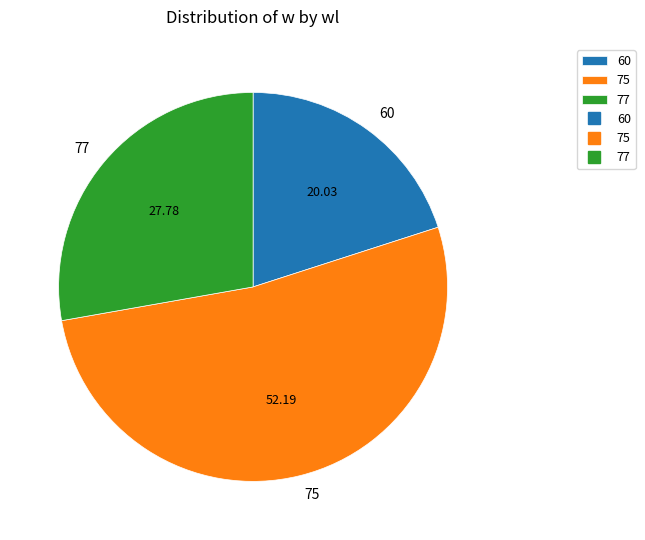

Approximately how many times larger is the value at 60 compared to 75?

0.4